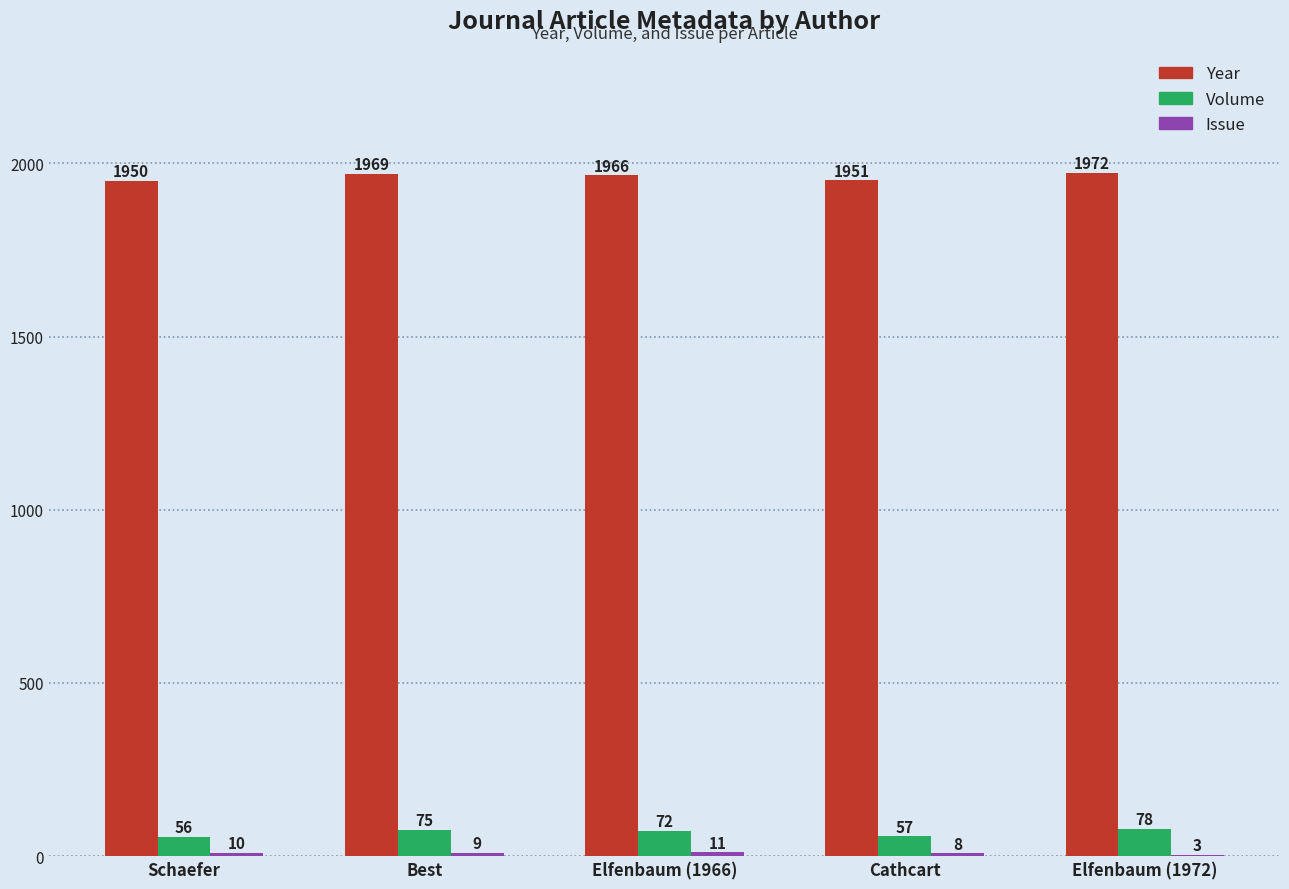

True or false: Year has a value of 740 at Schaefer.

False